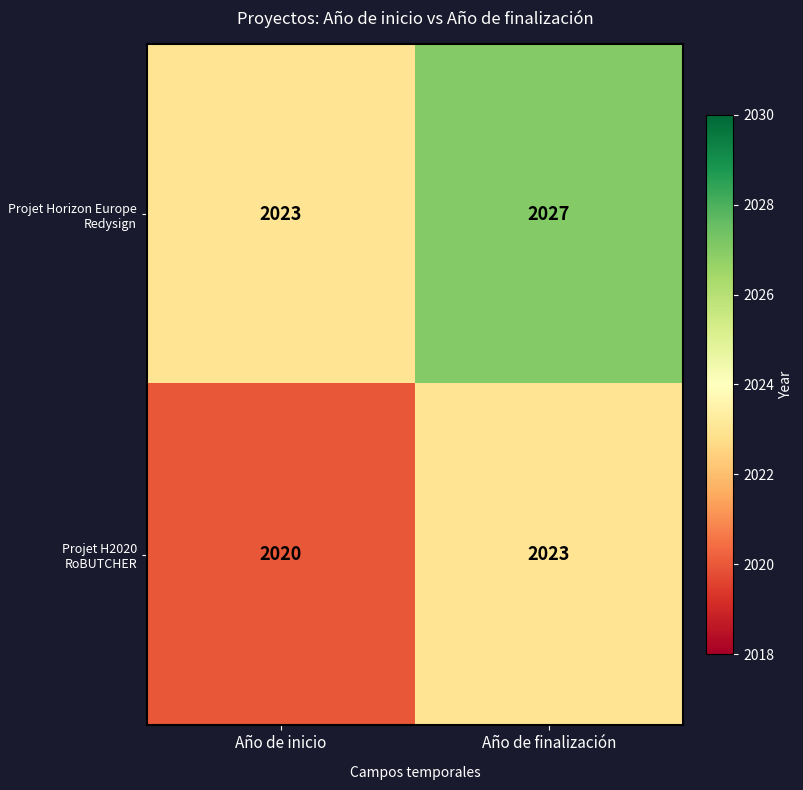

Reading left to right, what are all the values shown in this chart?

Projet Horizon Europe Redysign: Año de inicio=2023	Año de finalización=2027
Projet H2020 RoBUTCHER: Año de inicio=2020	Año de finalización=2023